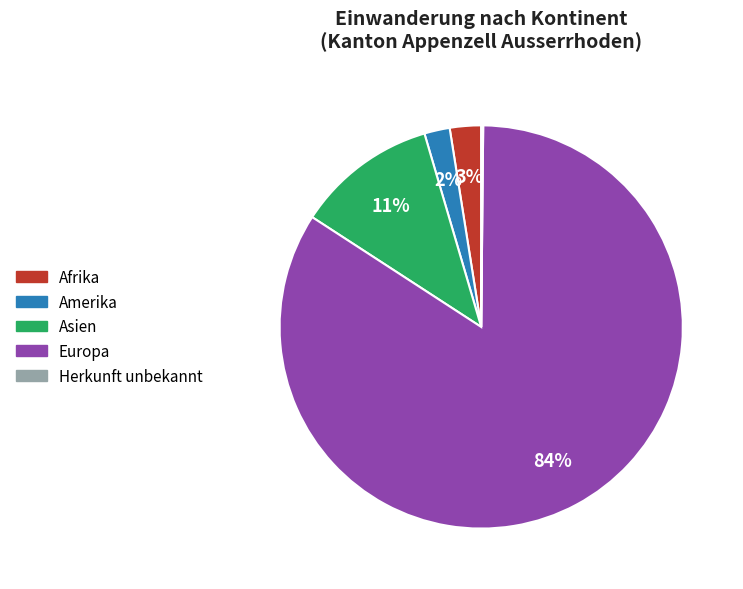

Which has a higher value, Amerika or Europa?

Europa